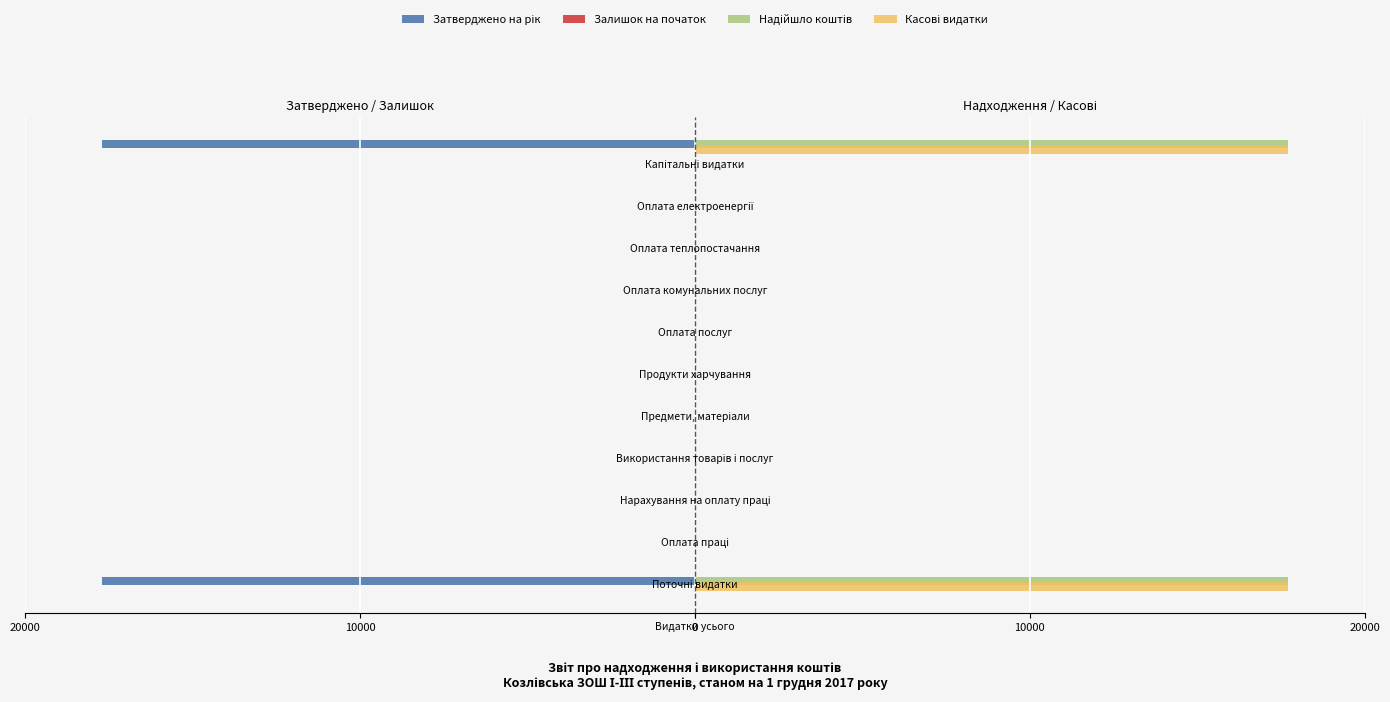

How many groups of bars are there?

12